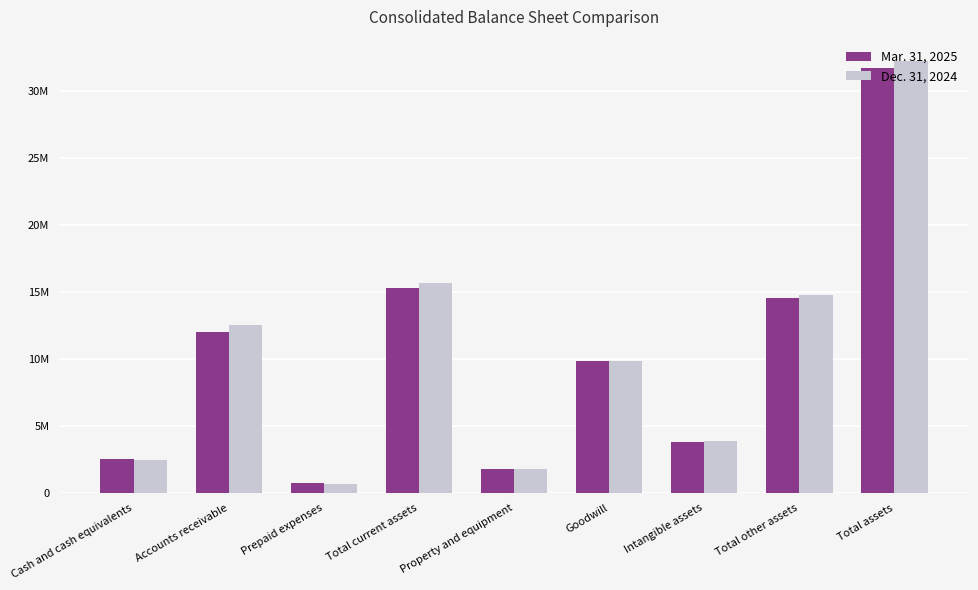

What is the difference between the second highest and minimum values in the Mar. 31, 2025 series?

14584433